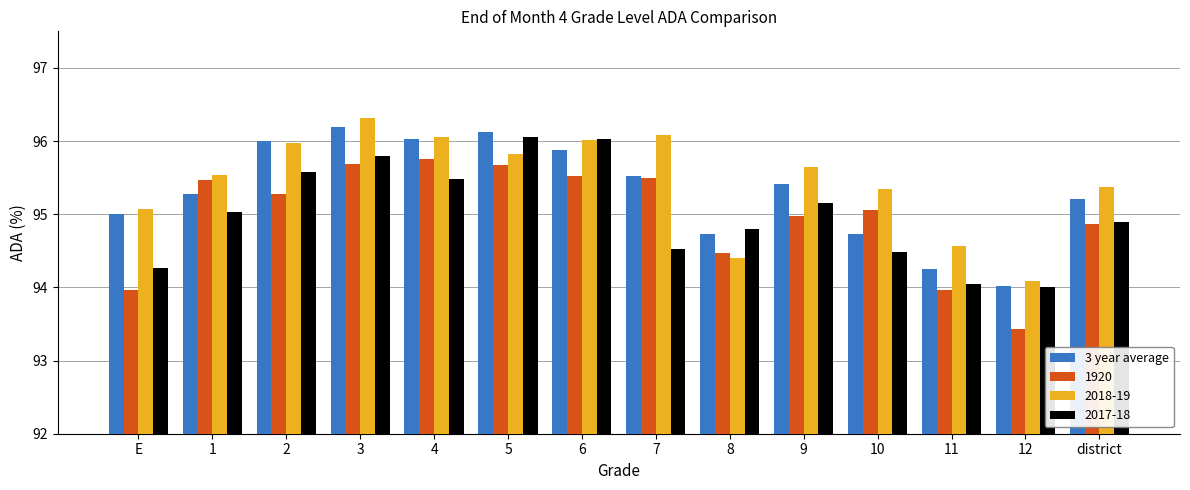

What is the maximum value shown in the chart?

96.3